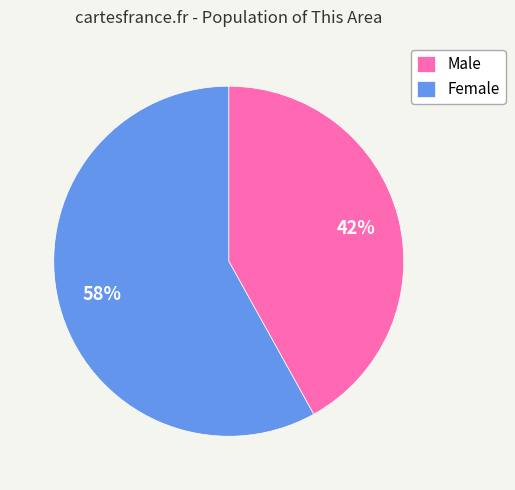

Do Female and Male together represent more than half of the pie?

Yes